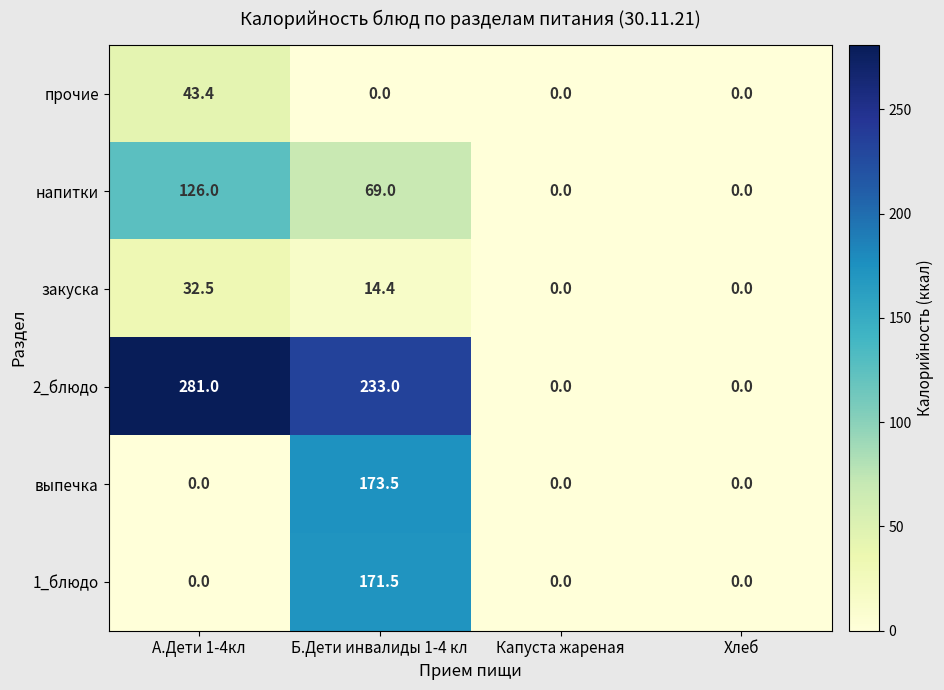

What is the difference between the maximum and second lowest values in the закуска series?

32.5